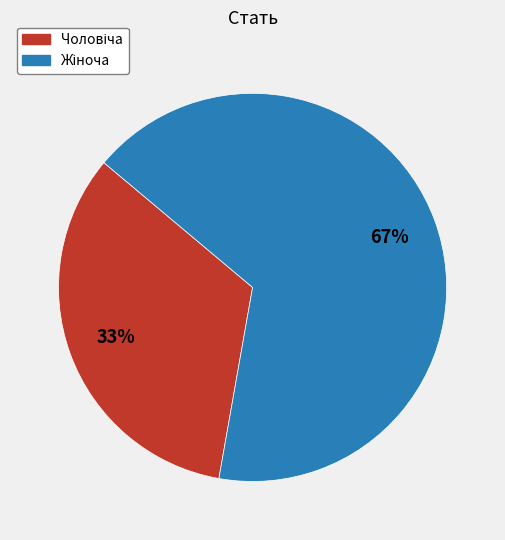

Does any single category account for the majority?

Yes